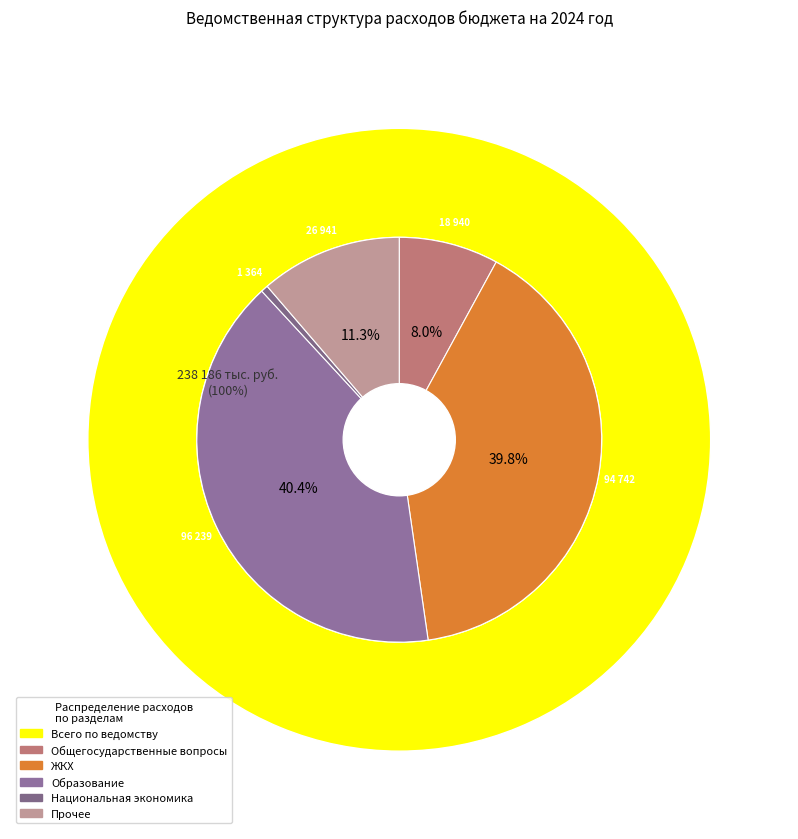

Which category has the smallest portion of the pie?

Национальная экономика